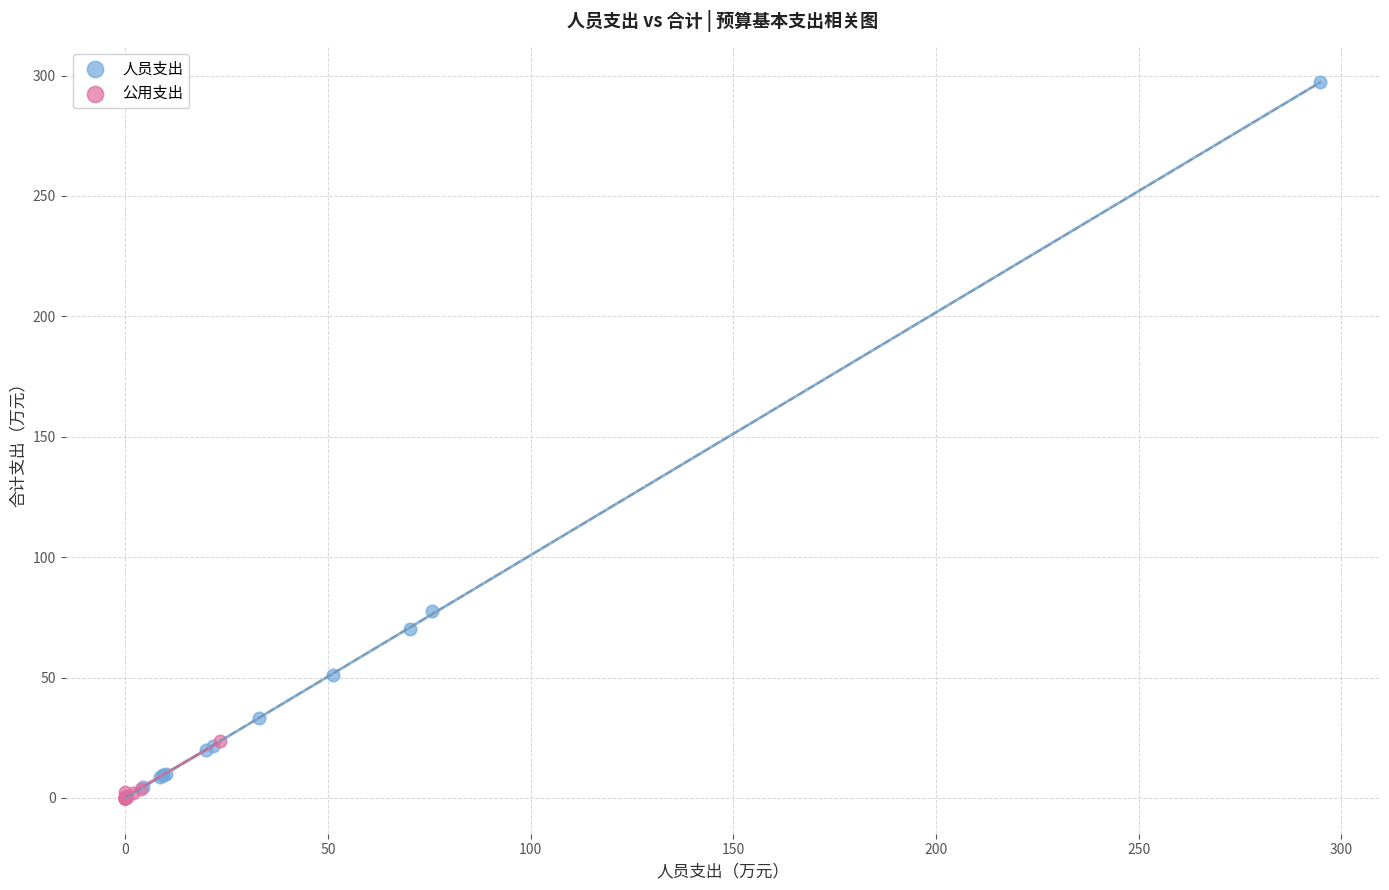

What are all the series names shown in the legend?

人员支出, 公用支出